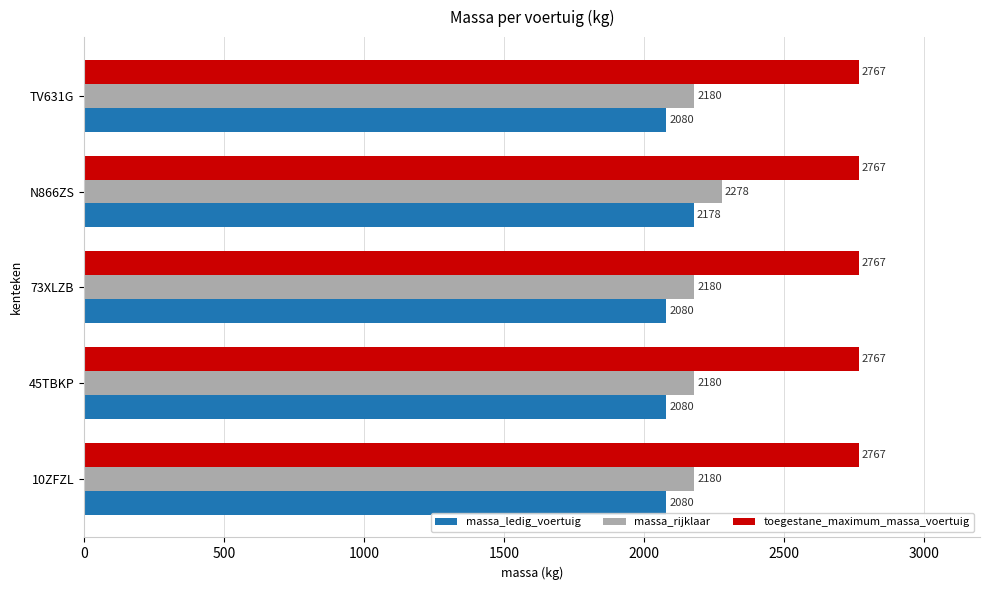

What are all the series names shown in the legend?

massa_ledig_voertuig, massa_rijklaar, toegestane_maximum_massa_voertuig